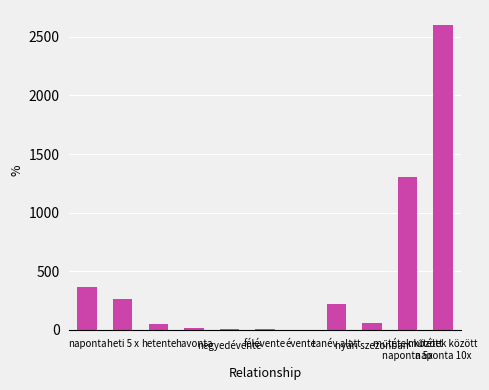

What is the change in value from havonta to műtétek között
naponta 10x?

+2588